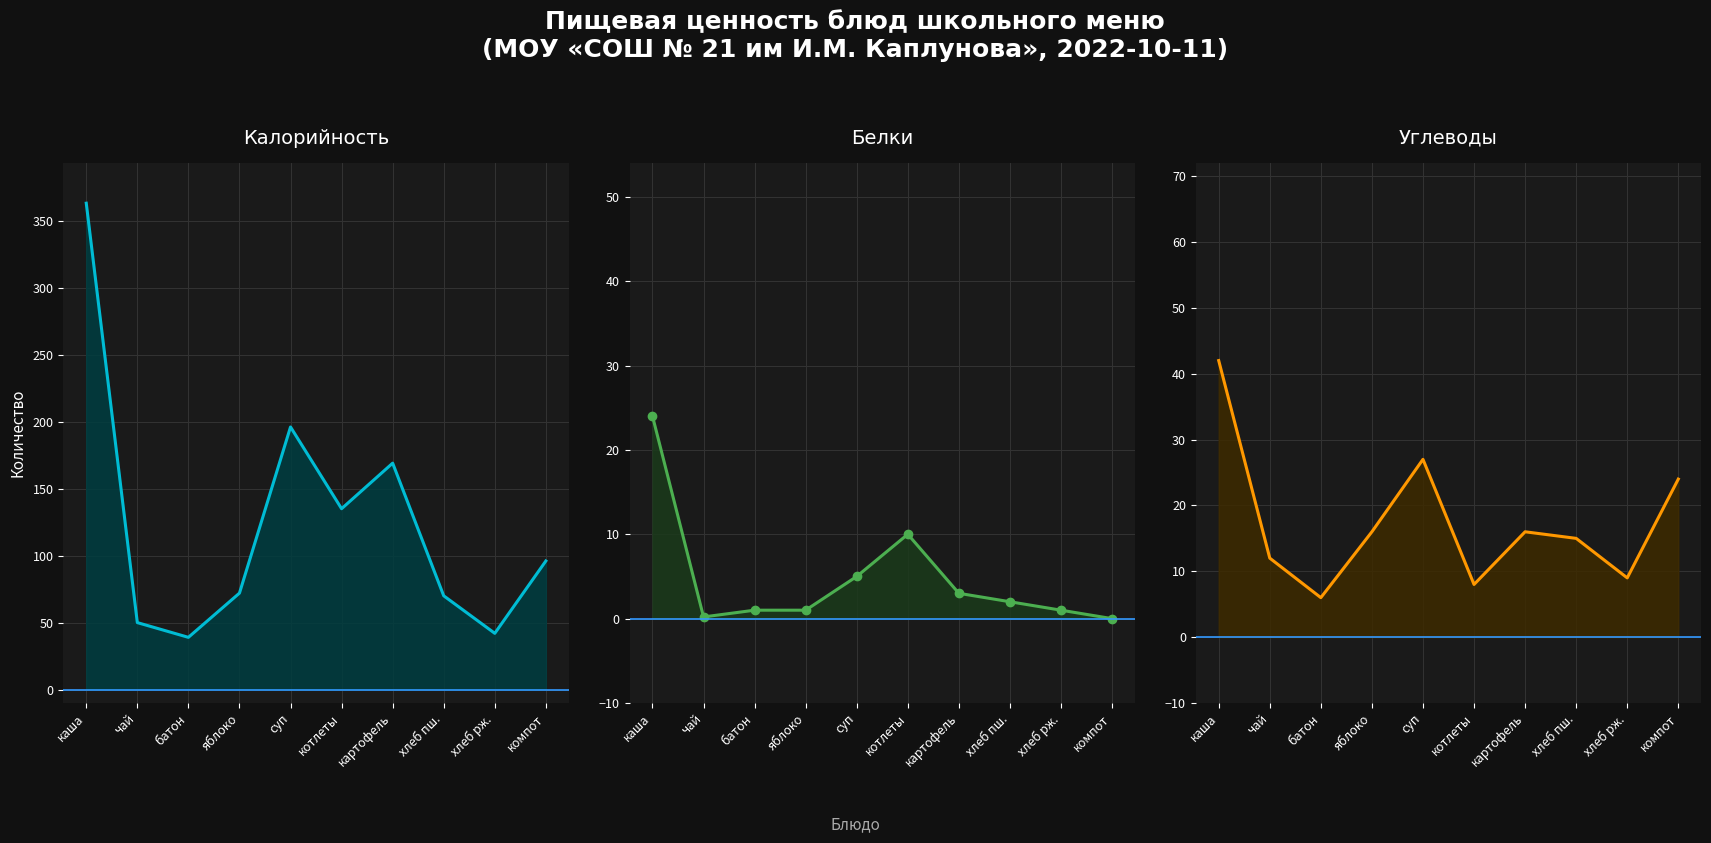

What is the difference between the Белки values at чай and котлеты?

9.8